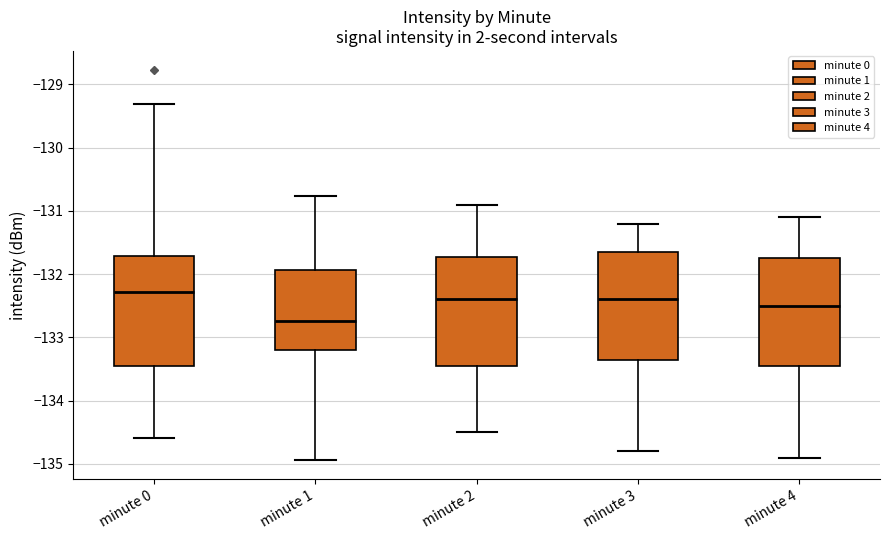

Where is the upper edge of the box for minute 0 on the y-axis? The values are not printed on the chart, so give them approximately, as read against the axis.

-131.7